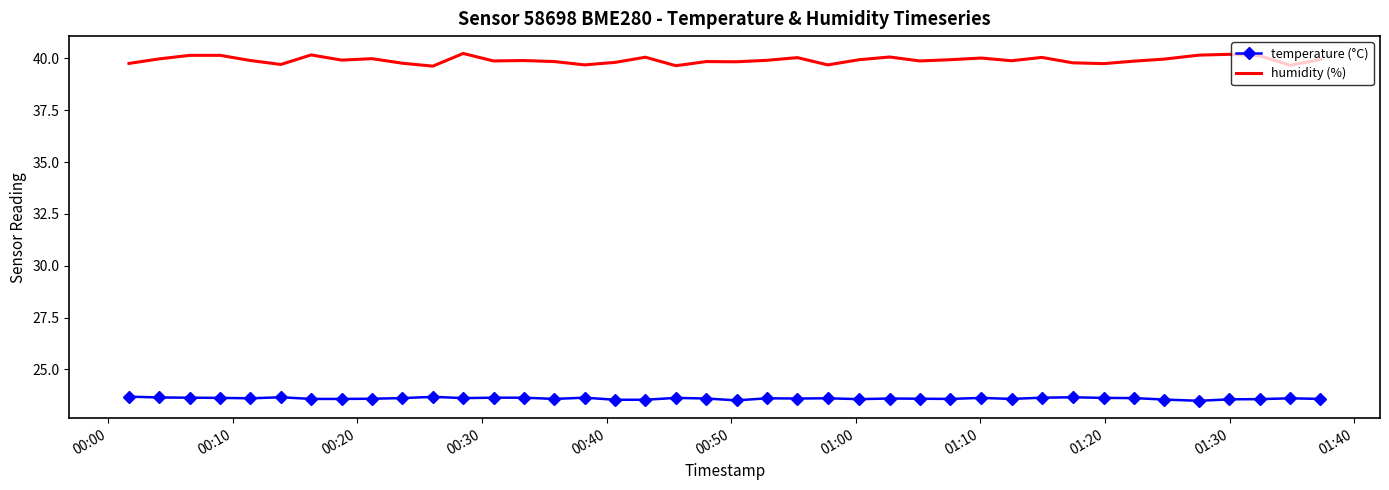

True or false: temperature (°C) and humidity (%) cross at least once.

False